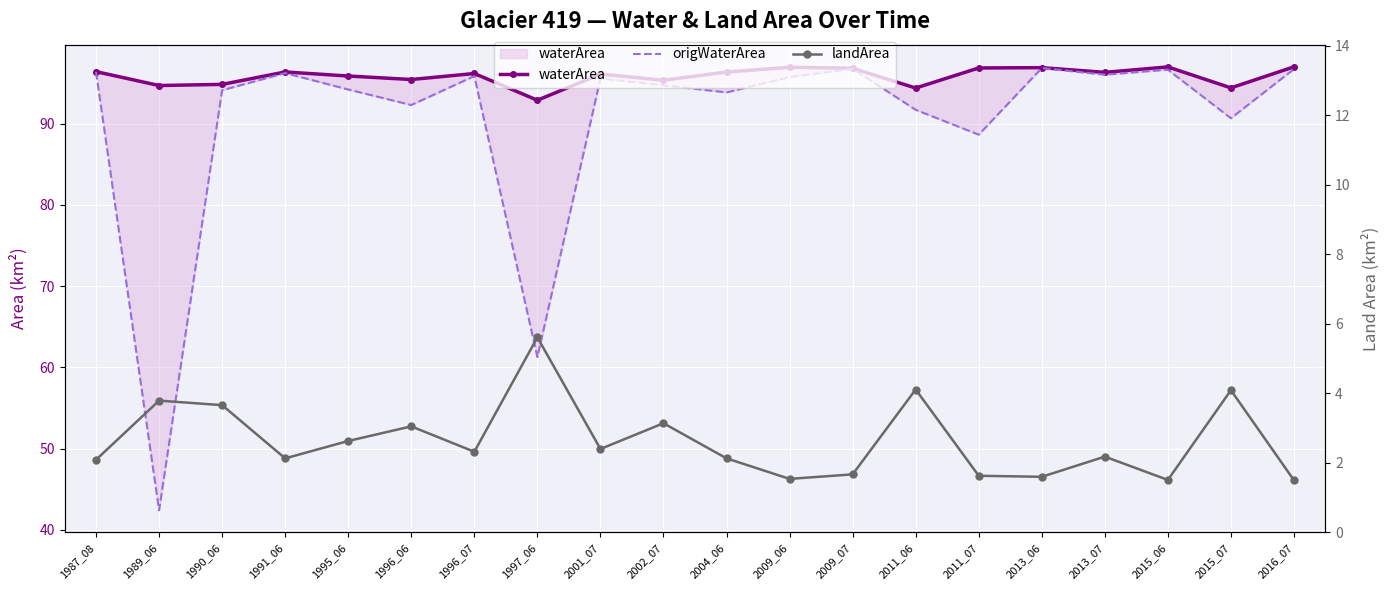

Where is the first local minimum for landArea?

1991_06